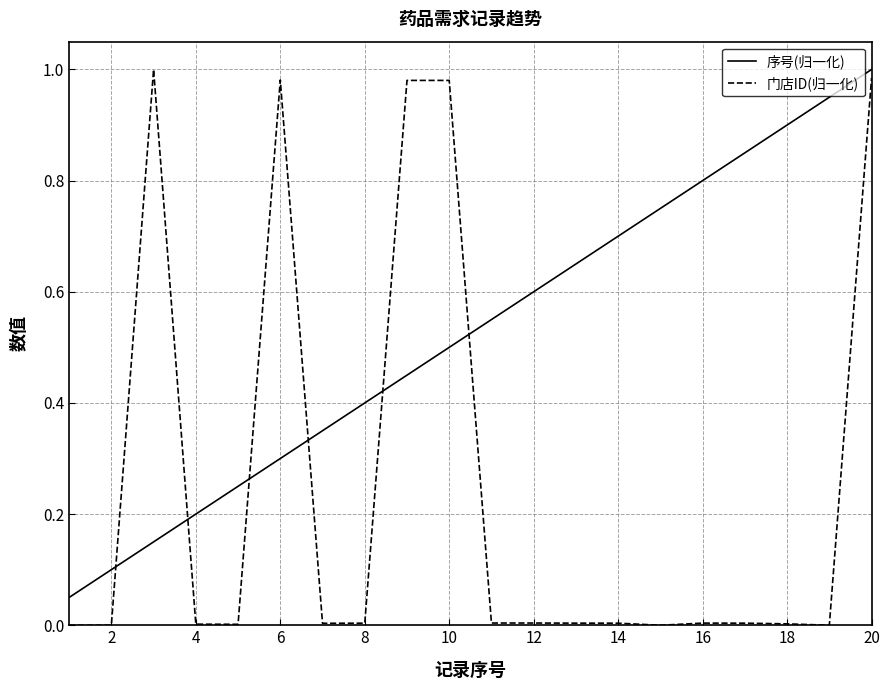

How many intersections are there between 门店ID(归一化) and 序号(归一化)?

6